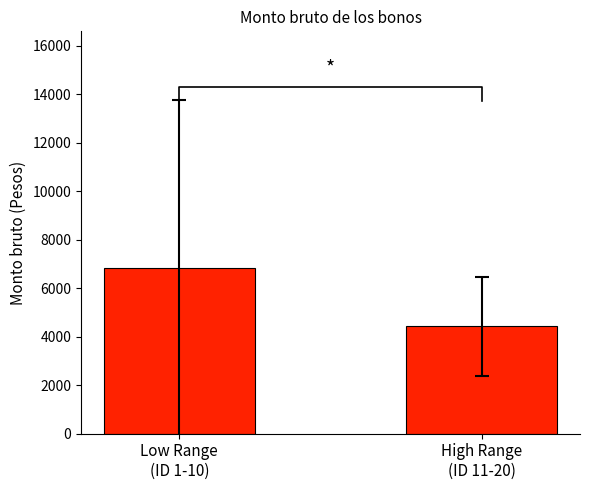

Reading right to left, list all the values displayed in this chart.

High Range
(ID 11-20)=4423.0	Low Range
(ID 1-10)=6838.6